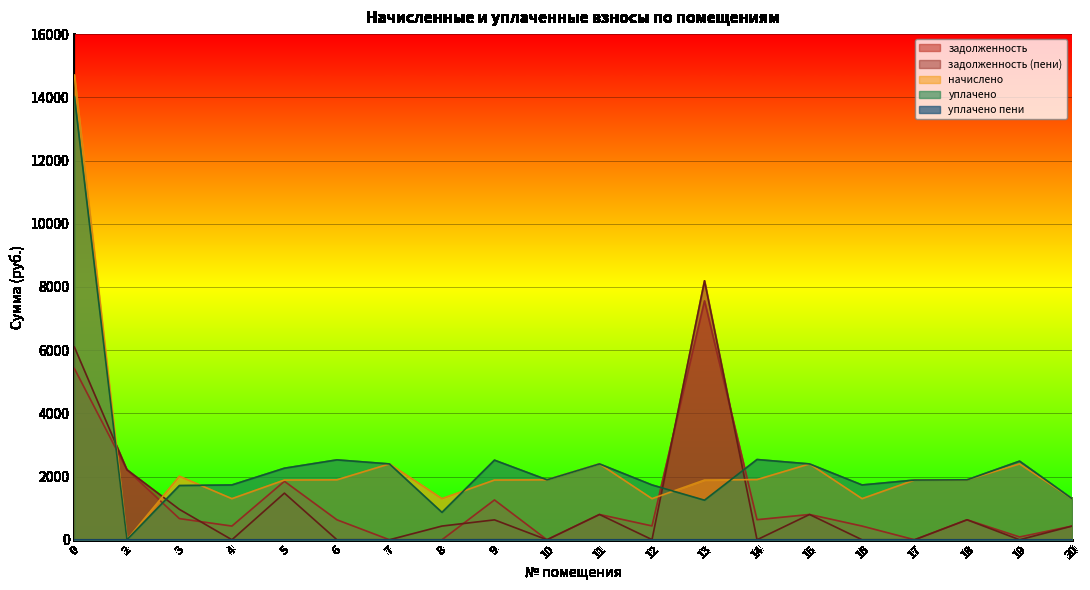

How many data points in уплачено are less than 1896?

9